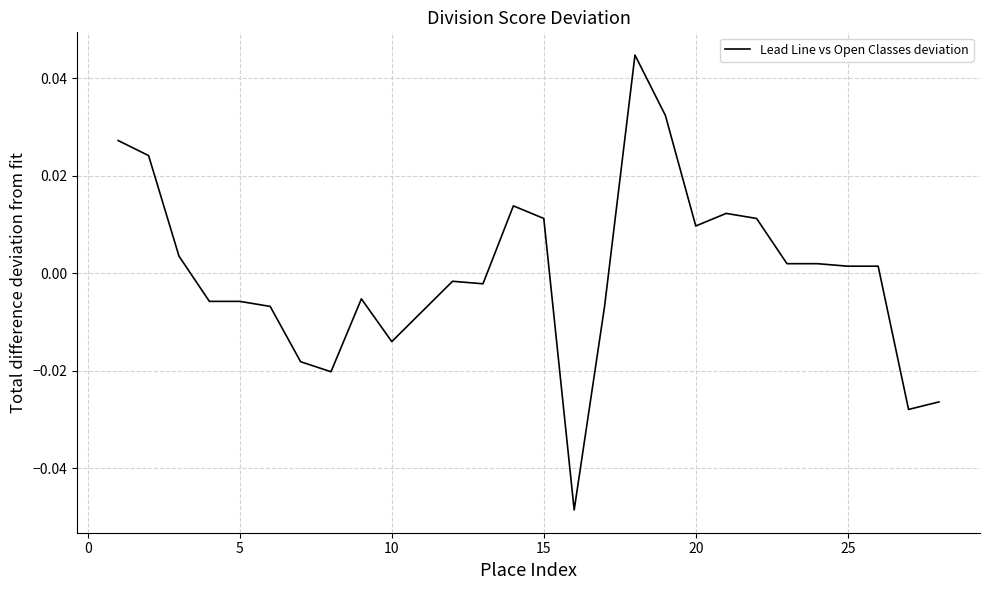

Is this an area chart (filled region under the line)?

No